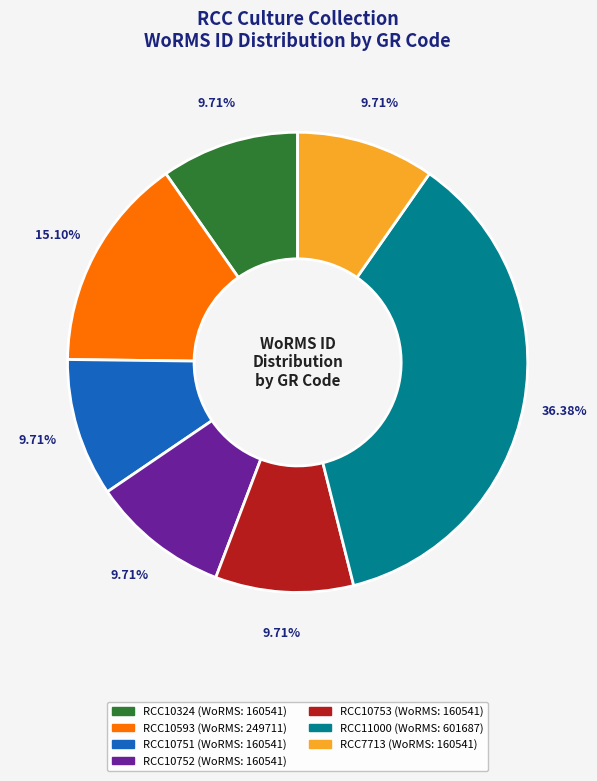

To the nearest percent, what portion does RCC10753 represent?

10%